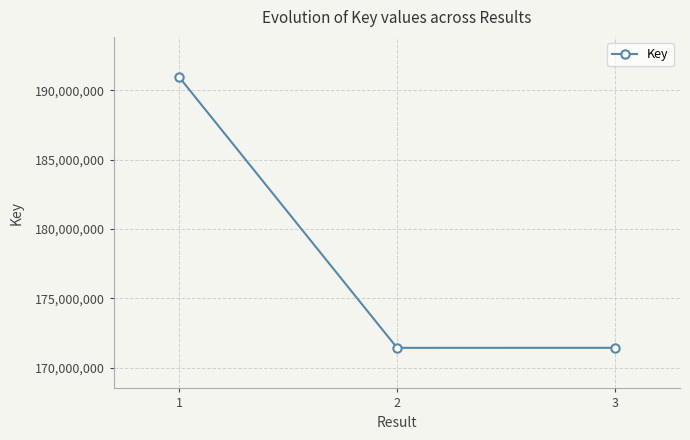

How many values are below 171433977?

1